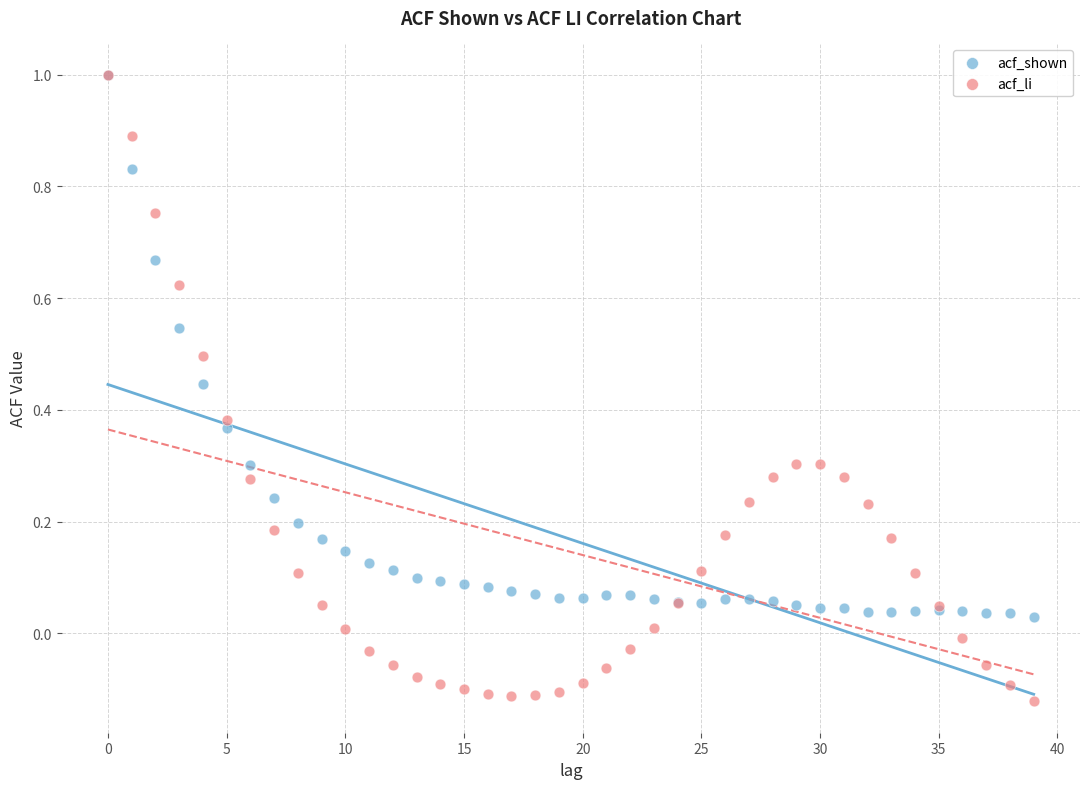

What are all the series names shown in the legend?

acf_shown, acf_li